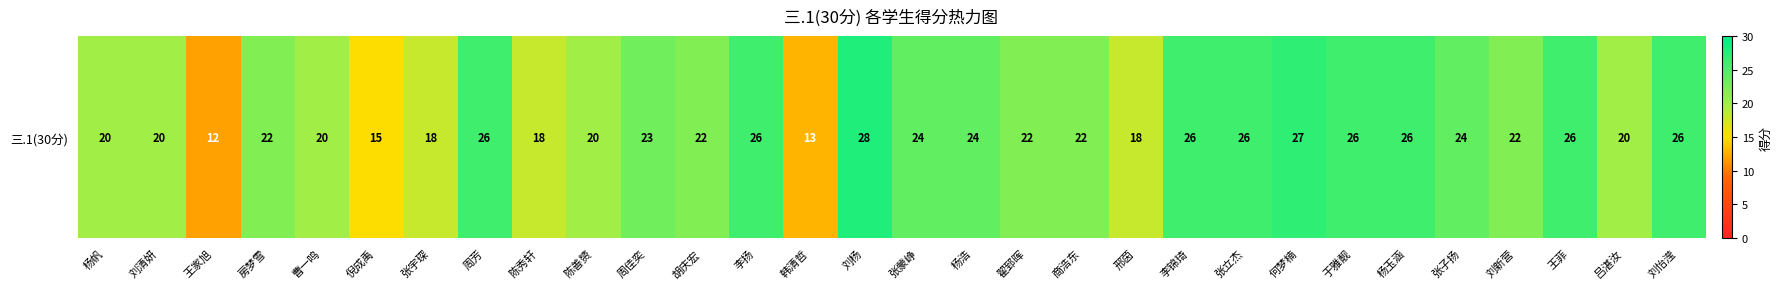

Rank the categories by value from highest to lowest.

刘杨, 何梦楠, 周芳, 李扬, 李锦琦, 张立杰, 于雅靓, 杨玉涵, 王菲, 刘怡滢, 张蒙峥, 杨浩, 张子扬, 周佳奕, 房梦雪, 胡庆宏, 翟郅晖, 商浩东, 刘新营, 杨帆, 刘清妍, 曹一鸣, 陈善赟, 吕湛汝, 张宇琛, 陈秀轩, 邢茵, 倪成禹, 韩清哲, 王家旭